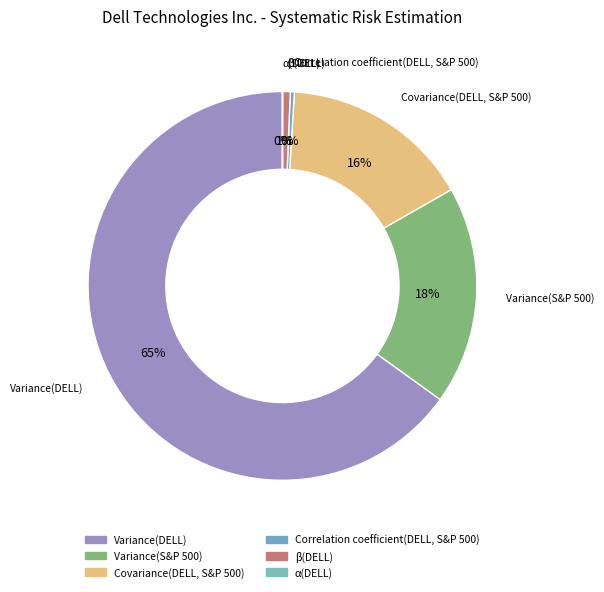

Approximately how many times larger is the value at Variance(S&P 500) compared to Variance(DELL)?

0.3